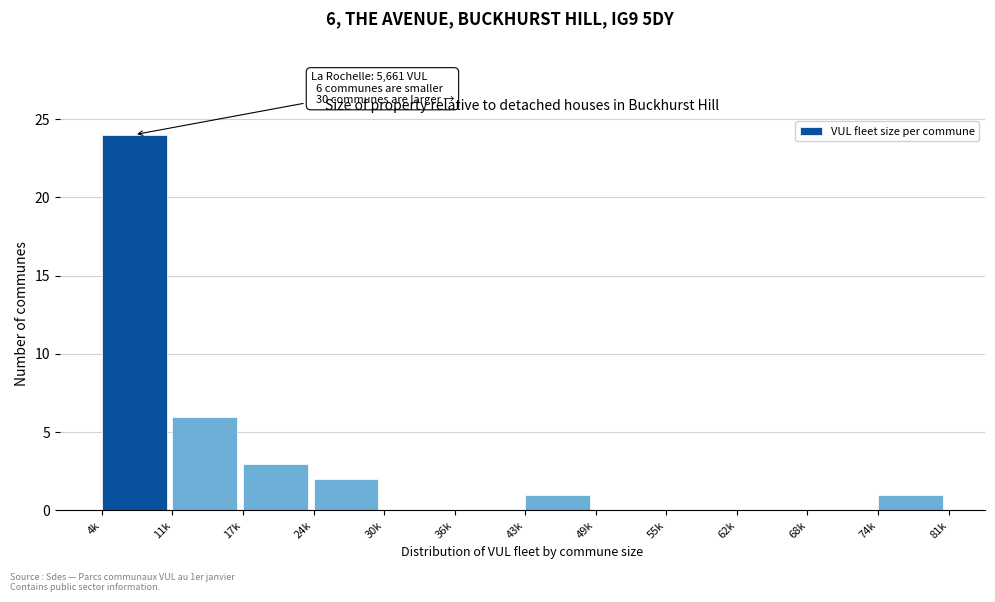

Reading right to left, what are all the values shown in this chart?

74k=1	68k=0	62k=0	55k=0	49k=0	43k=1	36k=0	30k=0	24k=2	17k=3	11k=6	4k=24